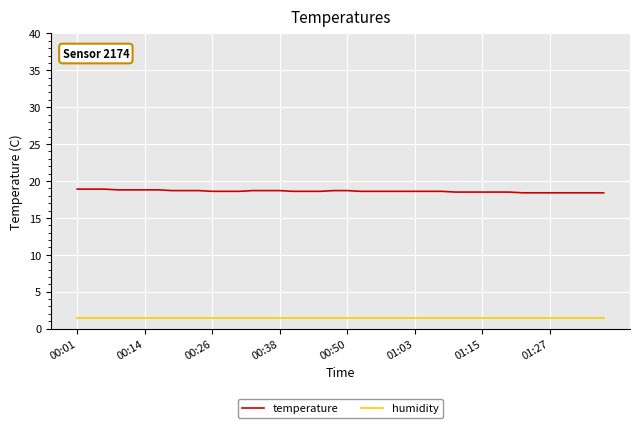

Which series has the largest total across all categories?

temperature